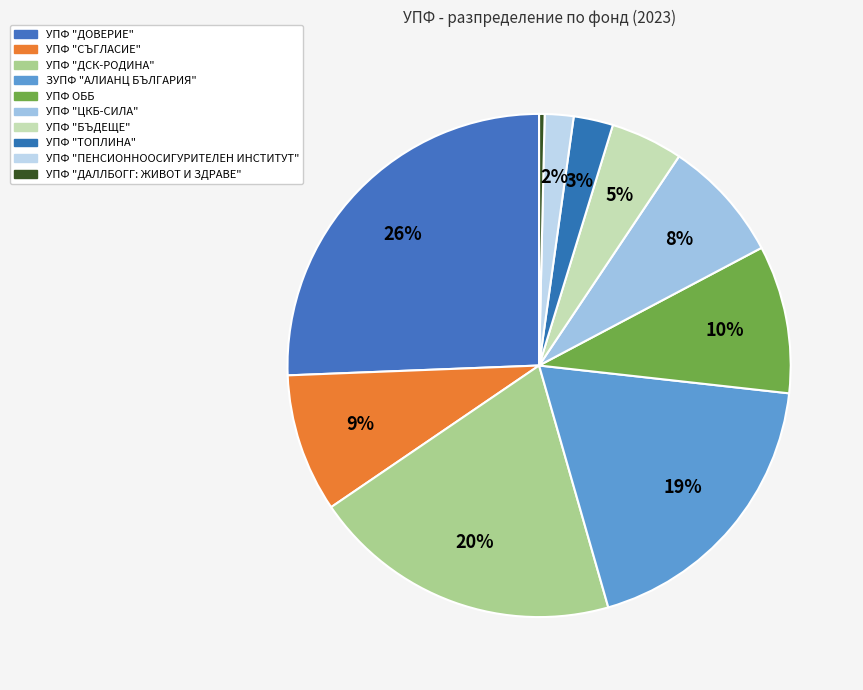

Is there any slice that represents more than half of the pie?

No